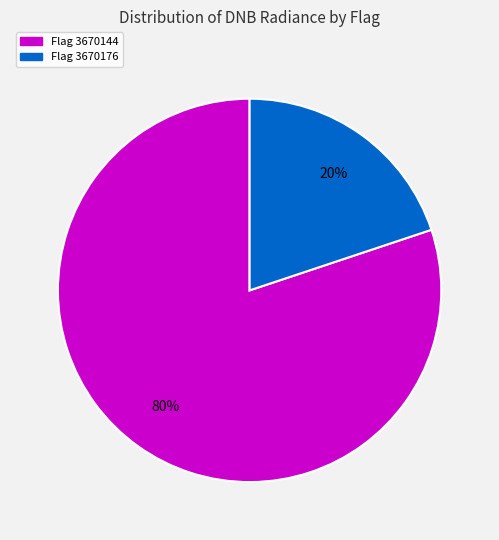

To the nearest percent, what is the average slice percentage?

50%